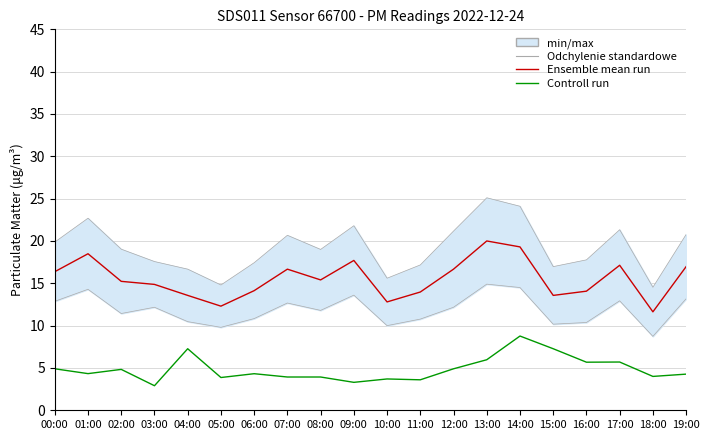

What is the label of the 1st point from the right?

19:00